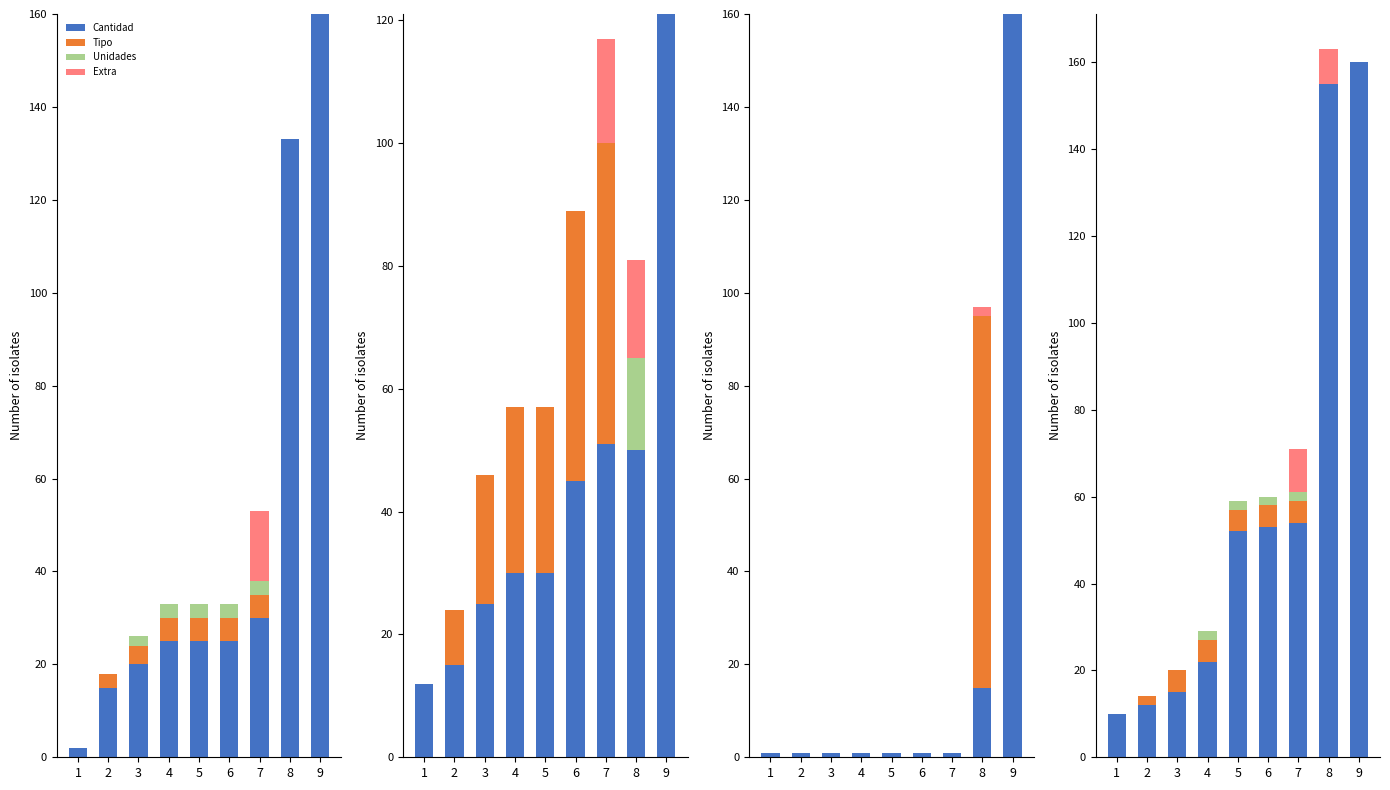

What is the sum of all Tipo values?

27